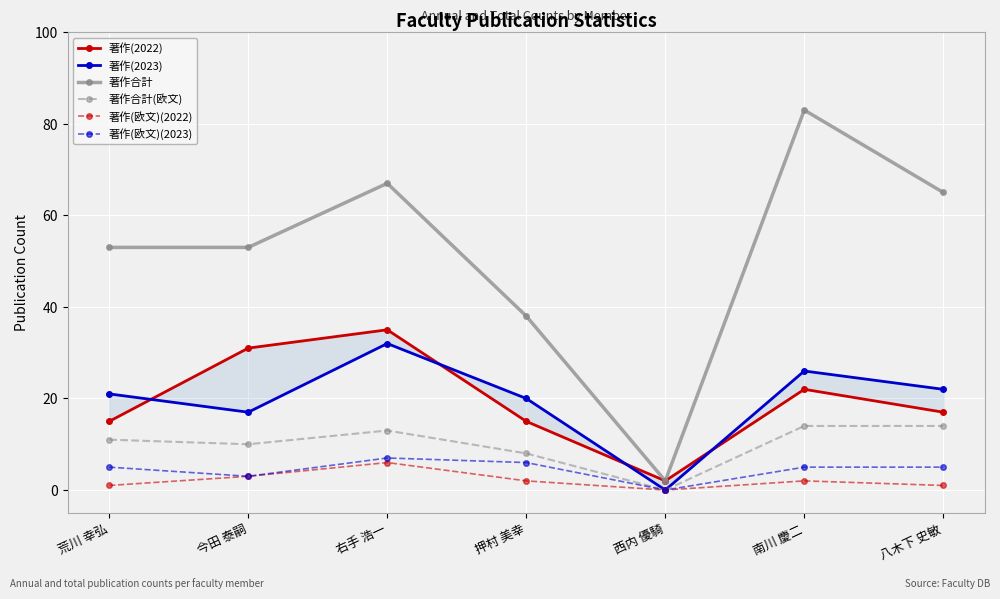

Which has a higher value, 荒川 幸弘 or 右手 浩一?

右手 浩一